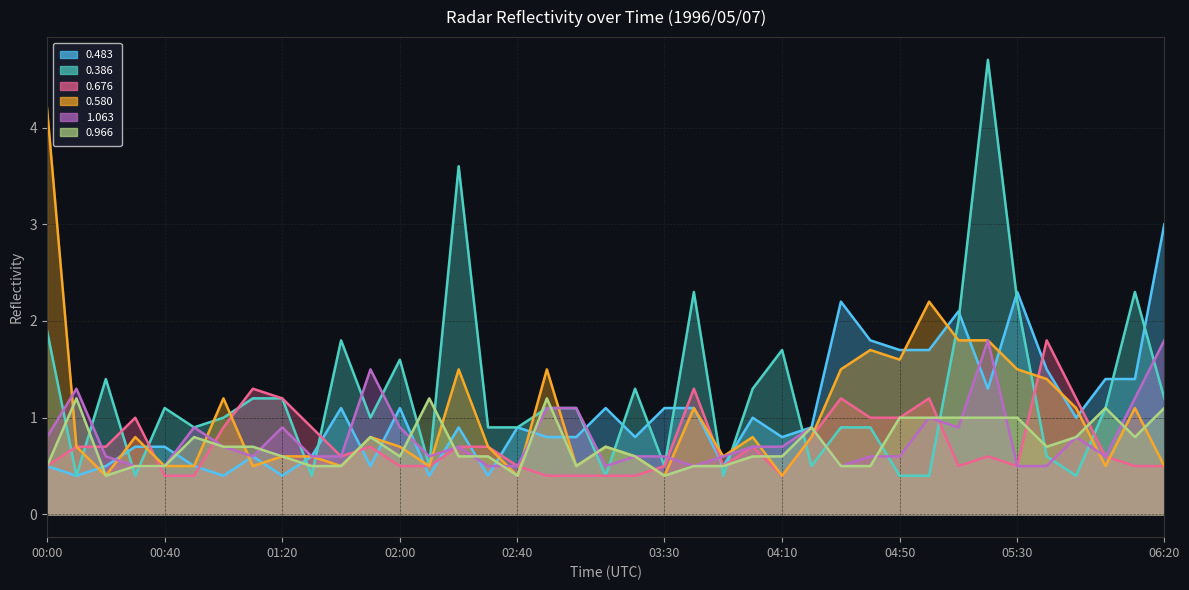

What is the difference between the maximum and minimum values in the 0.483 series?

2.6